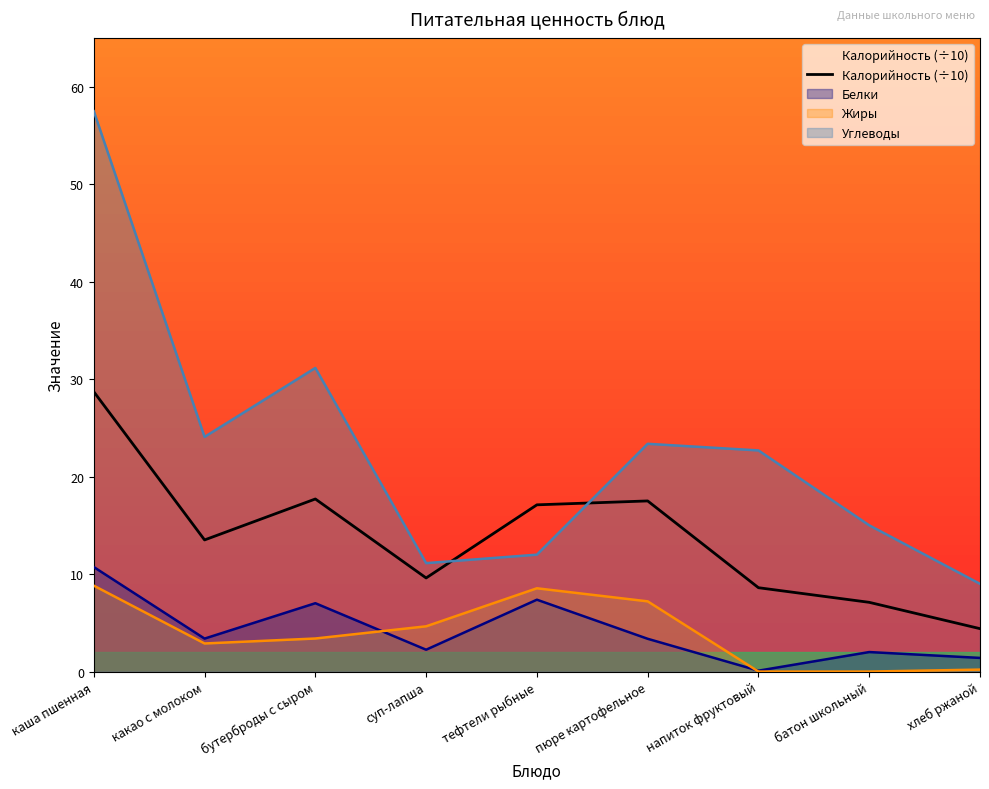

What is the label of the 5th point from the right?

тефтели рыбные